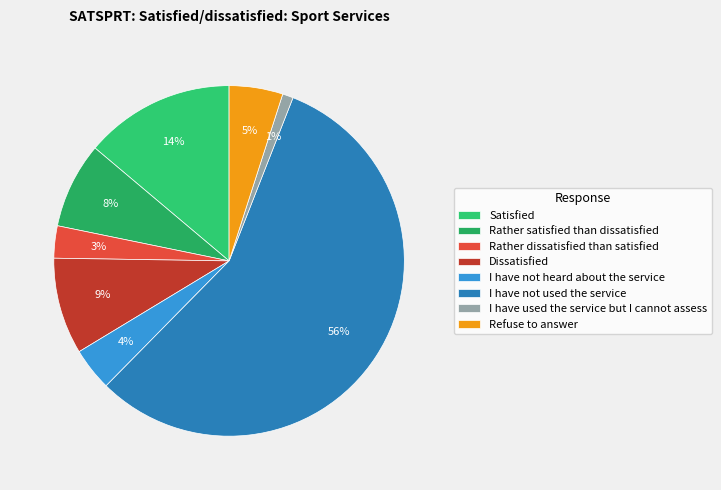

Count the number of slices in the pie.

8